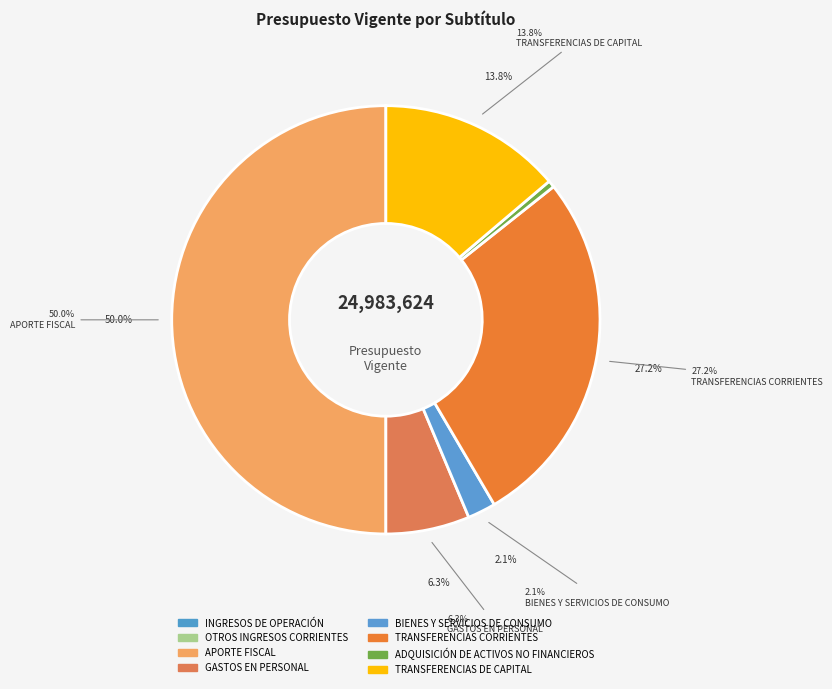

To the nearest percent, what is the average slice percentage?

12%